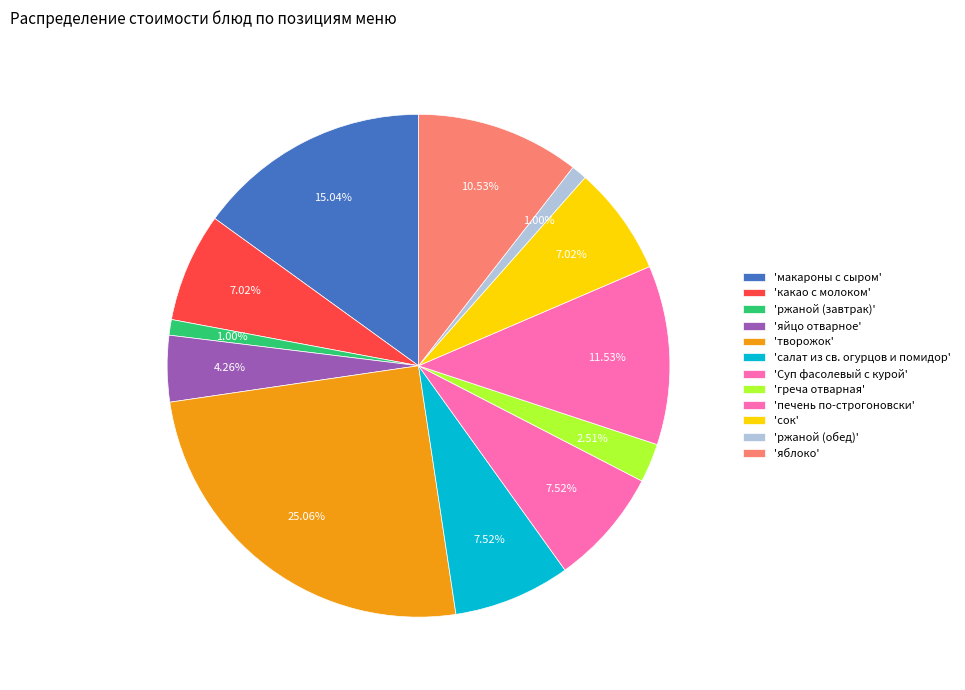

What is the largest slice in the pie chart?

творожок